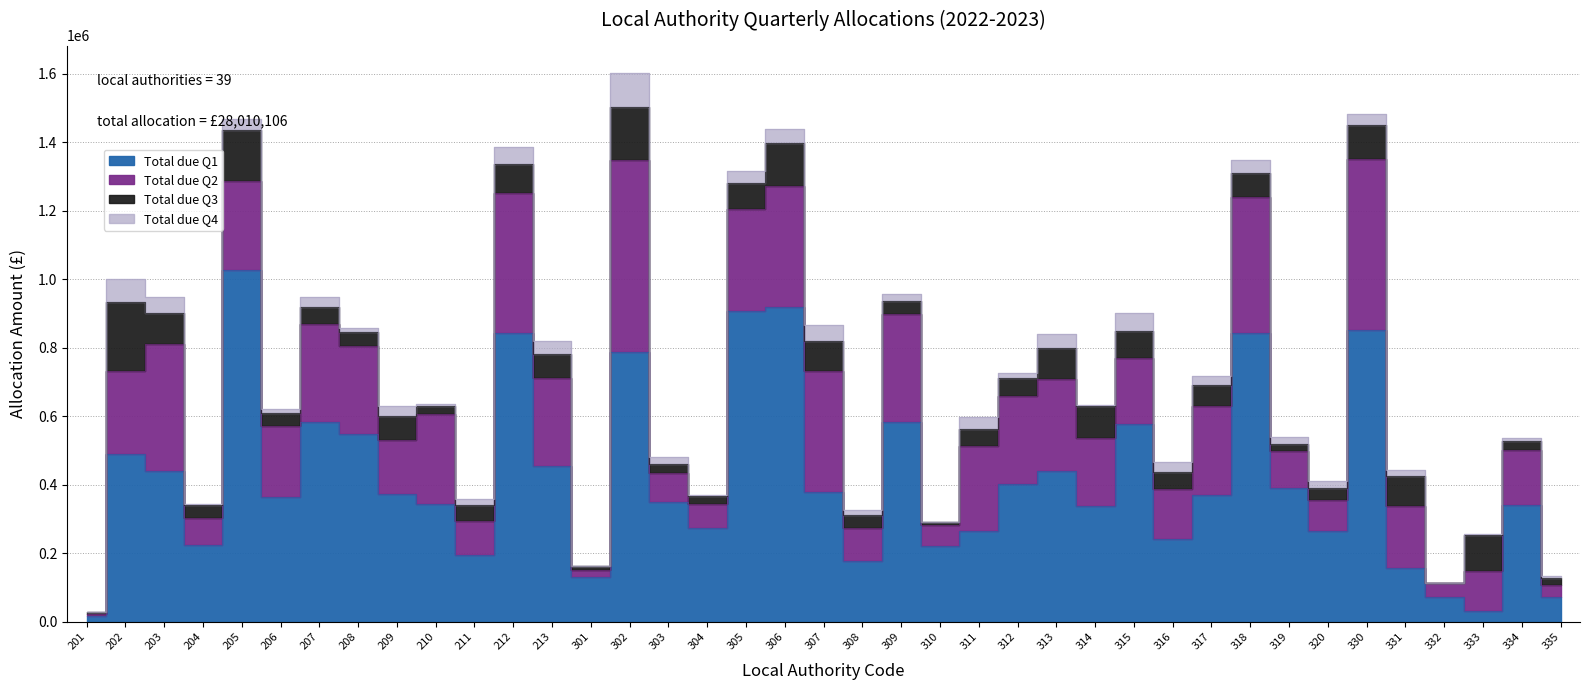

What is the sum of all Total due Q4 values?

977630.0